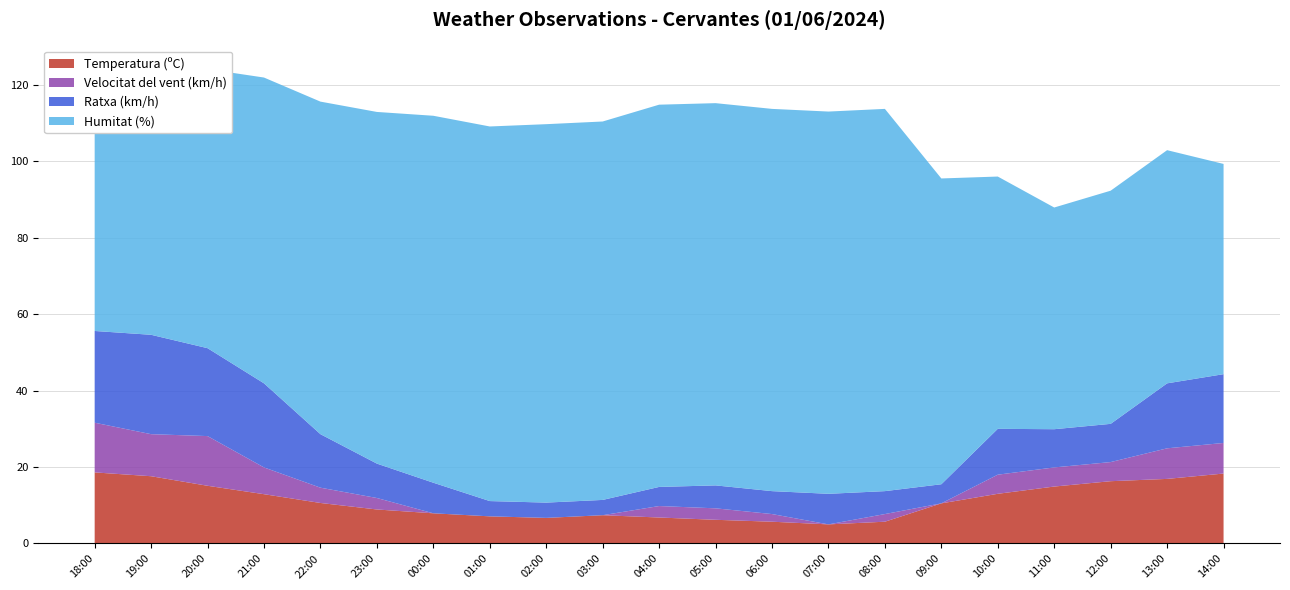

Reading left to right, what are all the values shown in this chart?

Temperatura (ºC): 18:00=18.6	19:00=17.6	20:00=15.1	21:00=12.9	22:00=10.6	23:00=8.9	00:00=7.9	01:00=7.1	02:00=6.7	03:00=7.4	04:00=6.8	05:00=6.2	06:00=5.7	07:00=5.0	08:00=5.7	09:00=10.5	10:00=13.0	11:00=14.9	12:00=16.3	13:00=16.9	14:00=18.3
Velocitat del vent (km/h): 18:00=13.0	19:00=11.0	20:00=13.0	21:00=7.0	22:00=4.0	23:00=3.0	00:00=0.0	01:00=0.0	02:00=0.0	03:00=0.0	04:00=3.0	05:00=3.0	06:00=2.0	07:00=0.0	08:00=2.0	09:00=0.0	10:00=5.0	11:00=5.0	12:00=5.0	13:00=8.0	14:00=8.0
Ratxa (km/h): 18:00=24.0	19:00=26.0	20:00=23.0	21:00=22.0	22:00=14.0	23:00=9.0	00:00=8.0	01:00=4.0	02:00=4.0	03:00=4.0	04:00=5.0	05:00=6.0	06:00=6.0	07:00=8.0	08:00=6.0	09:00=5.0	10:00=12.0	11:00=10.0	12:00=10.0	13:00=17.0	14:00=18.0
Humitat (%): 18:00=61.0	19:00=65.0	20:00=73.0	21:00=80.0	22:00=87.0	23:00=92.0	00:00=96.0	01:00=98.0	02:00=99.0	03:00=99.0	04:00=100.0	05:00=100.0	06:00=100.0	07:00=100.0	08:00=100.0	09:00=80.0	10:00=66.0	11:00=58.0	12:00=61.0	13:00=61.0	14:00=55.0